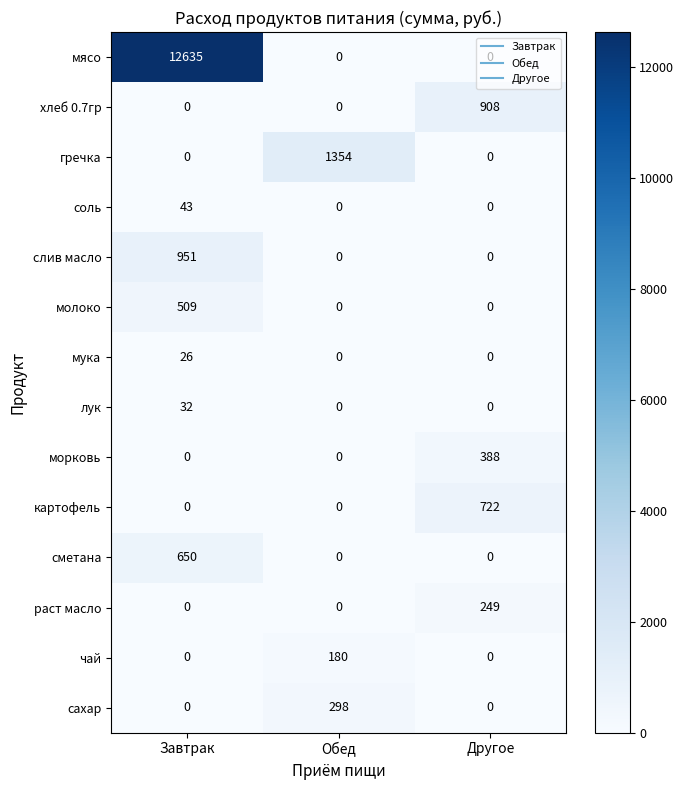

Rank the series by their maximum value, from highest to lowest.

мясо, гречка, слив масло, хлеб 0.7гр, картофель, сметана, молоко, морковь, сахар, раст масло, чай, соль, лук, мука